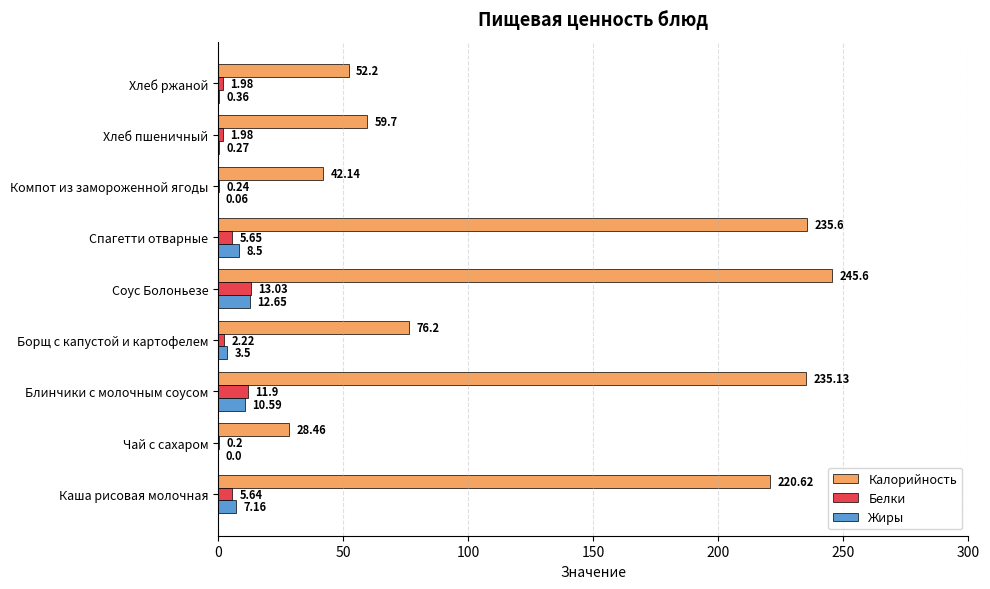

At which category is the sum across all series the highest?

Соус Болоньезе